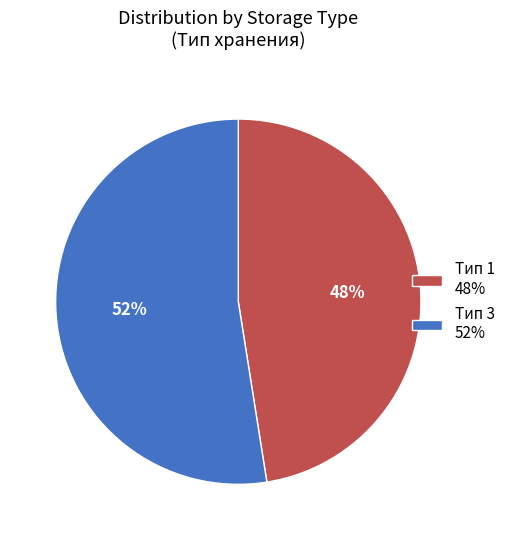

Which has a higher value, Тип 3 52% or Тип 1 48%?

Тип 3 52%